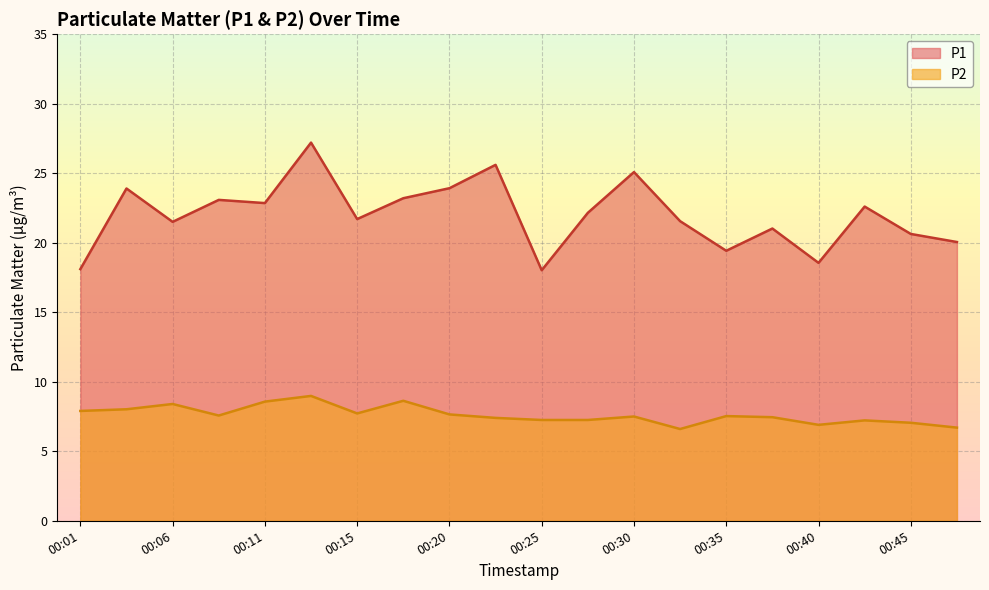

True or false: P2 and P1 intersect in this chart.

False